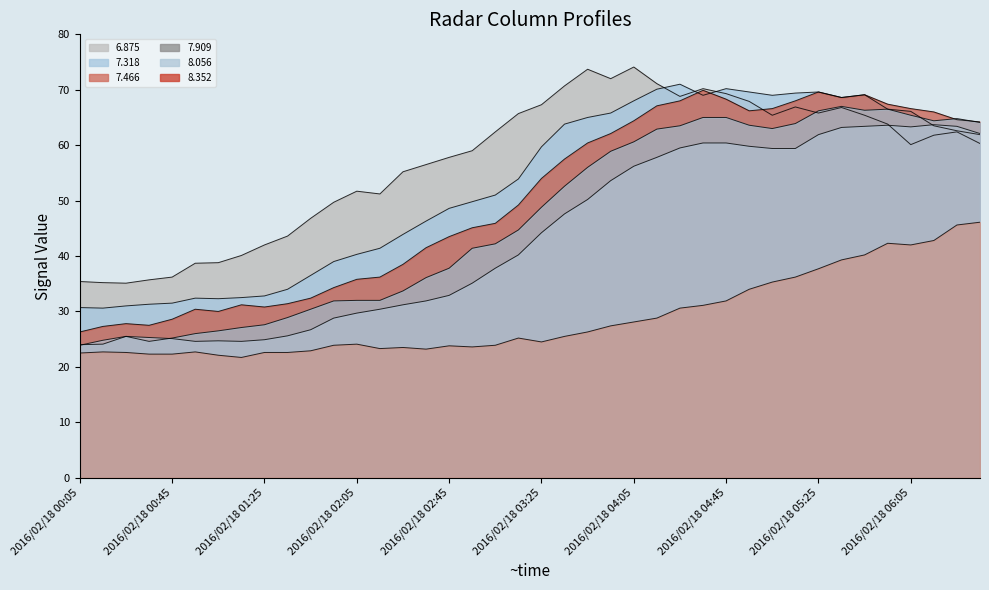

What position from the left is 2016/02/18 03:15?

20